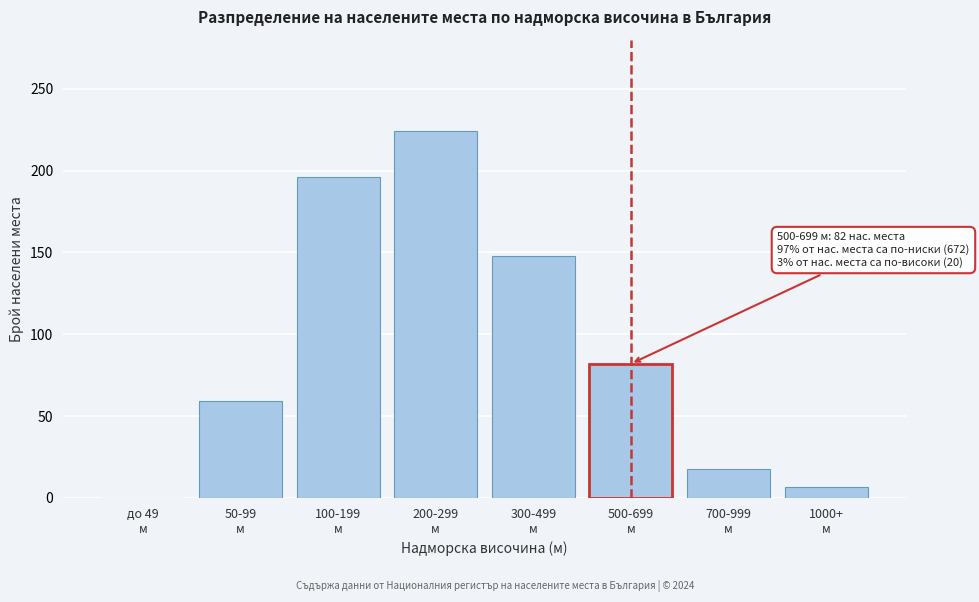

What is the maximum value shown in the chart?

224